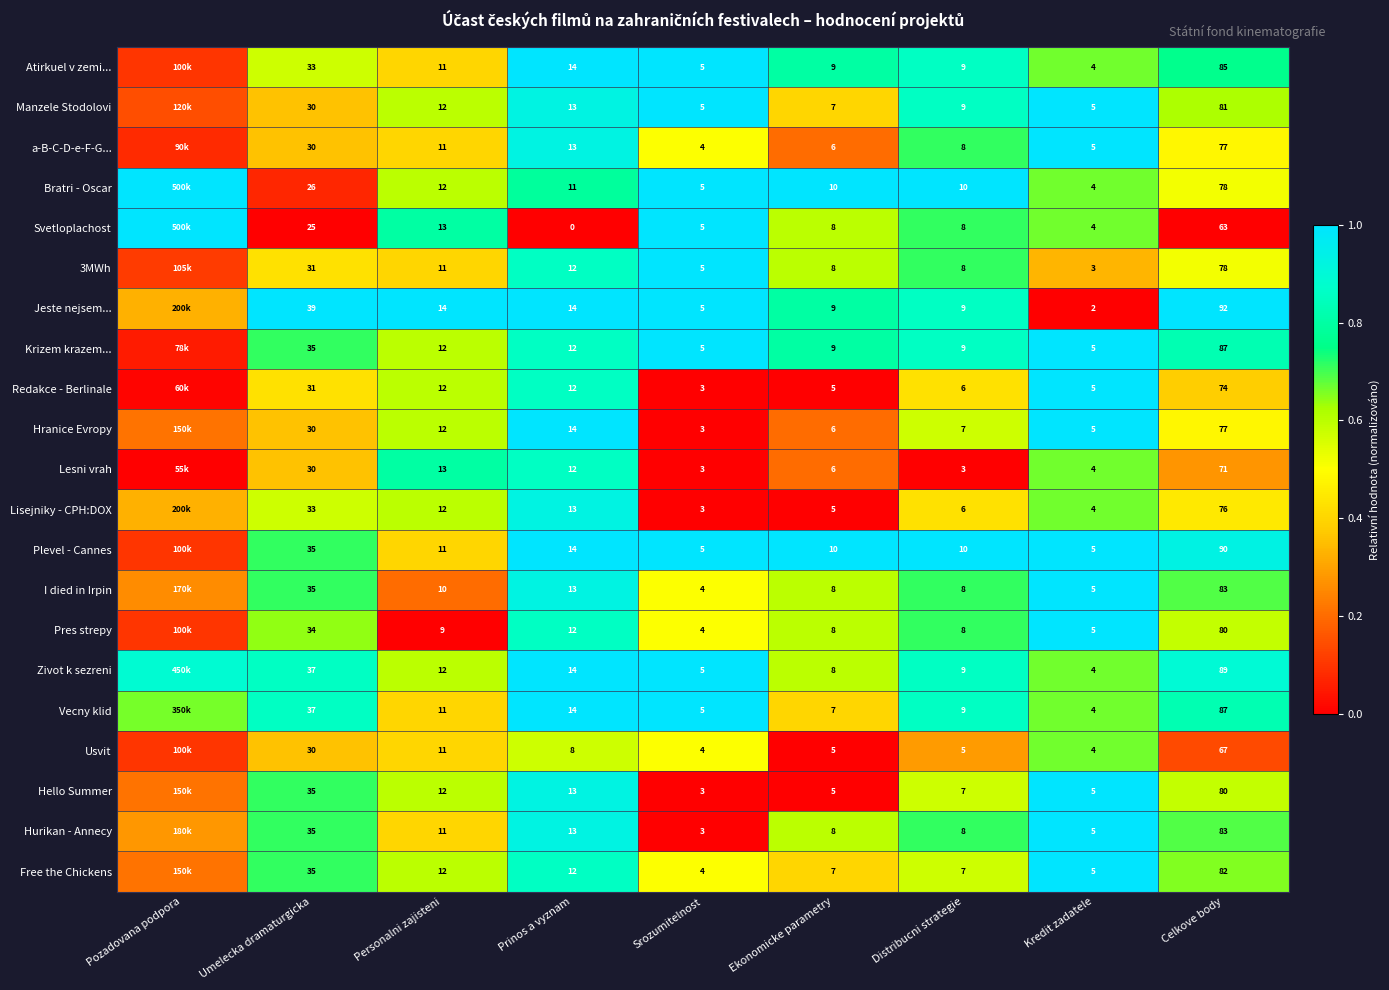

Between Ekonomicke parametry and Kredit zadatele, which series saw the biggest shift?

Jeste nejsem...